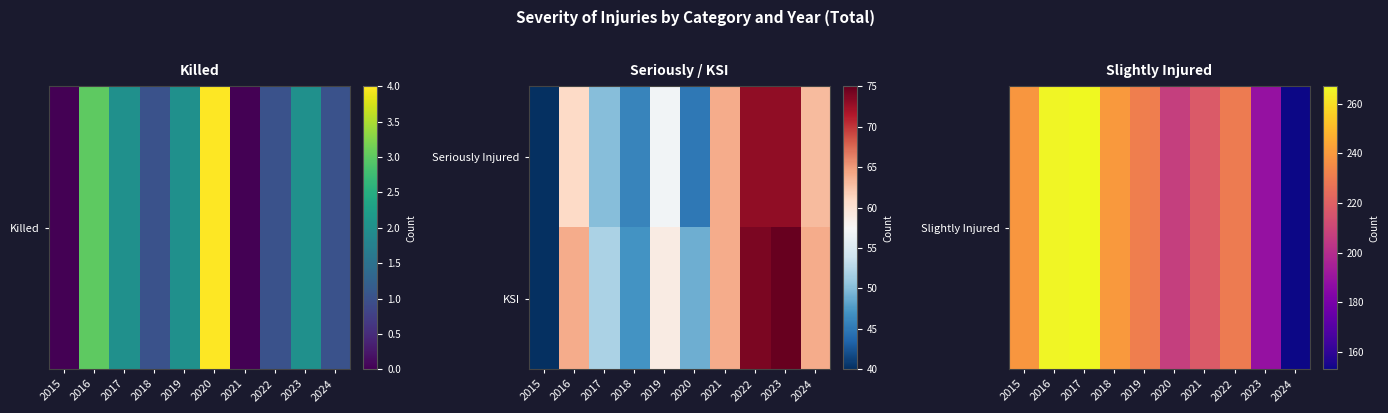

At which category is the sum across all series the highest?

2016